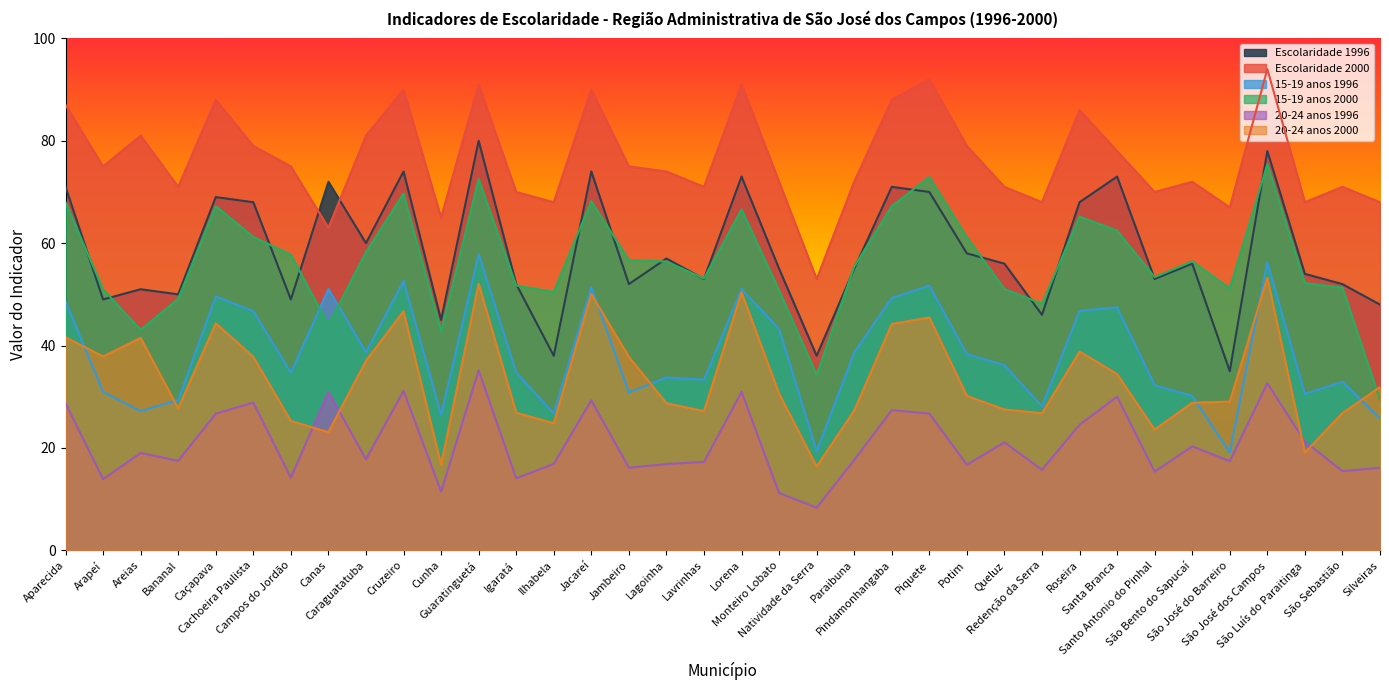

Rank the series by their maximum value, from highest to lowest.

Escolaridade 2000, Escolaridade 1996, 15-19 anos 2000, 15-19 anos 1996, 20-24 anos 2000, 20-24 anos 1996